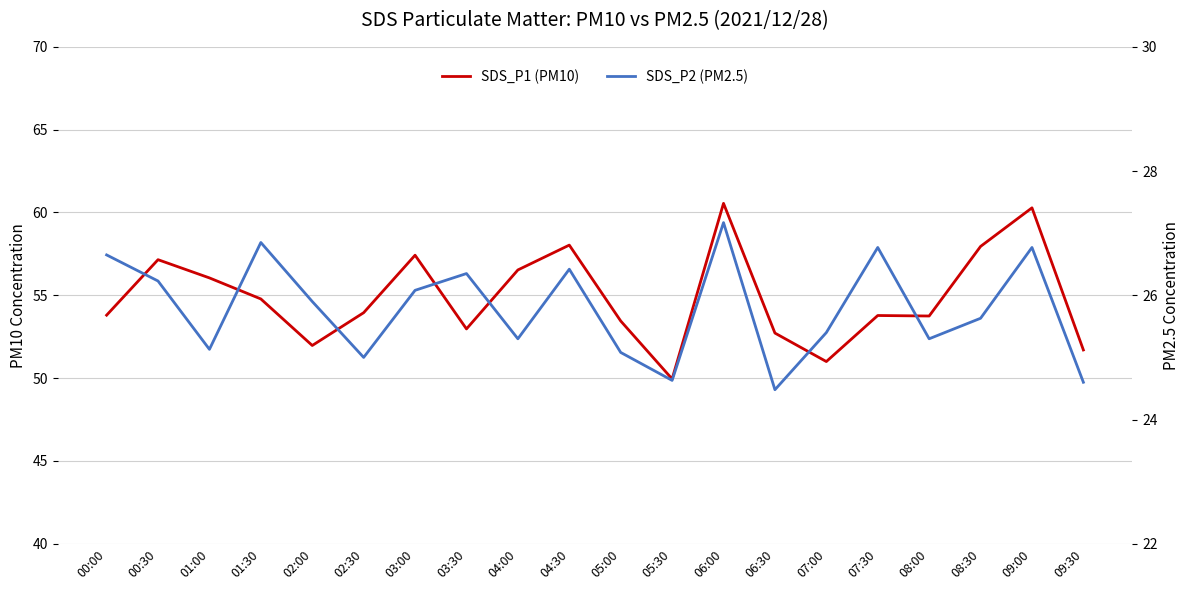

How many categories are shown in the chart?

20